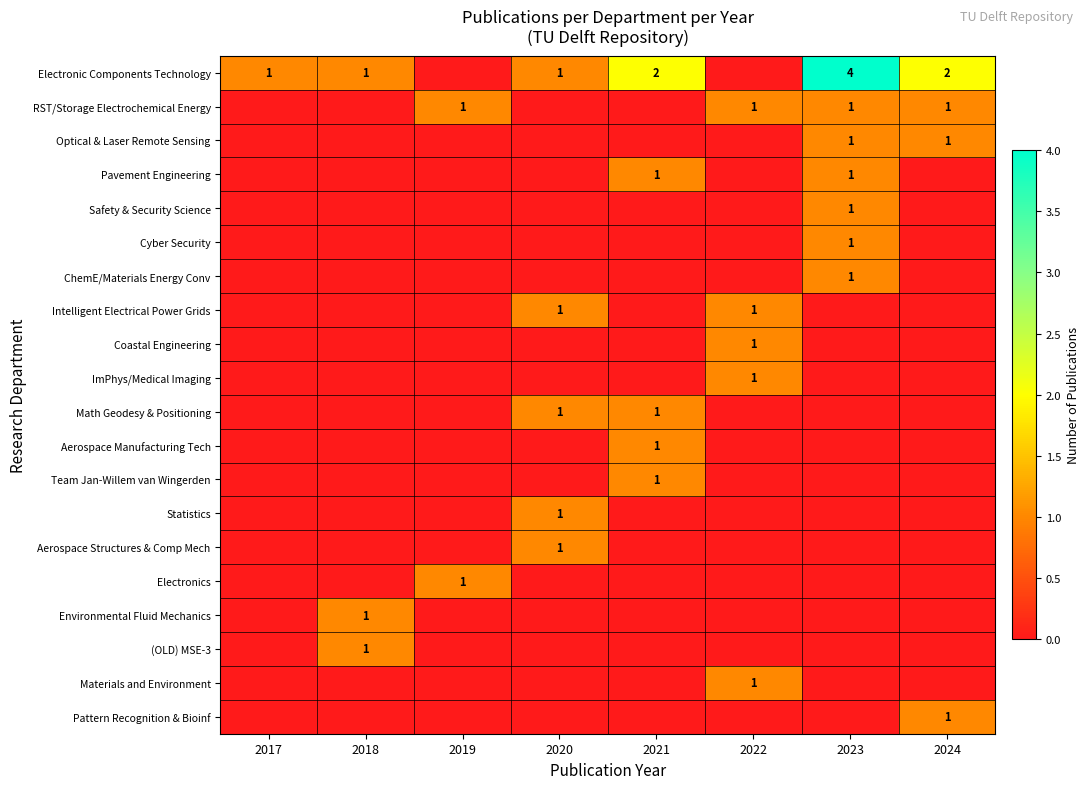

At which label does Team Jan-Willem van Wingerden reach its peak?

2021